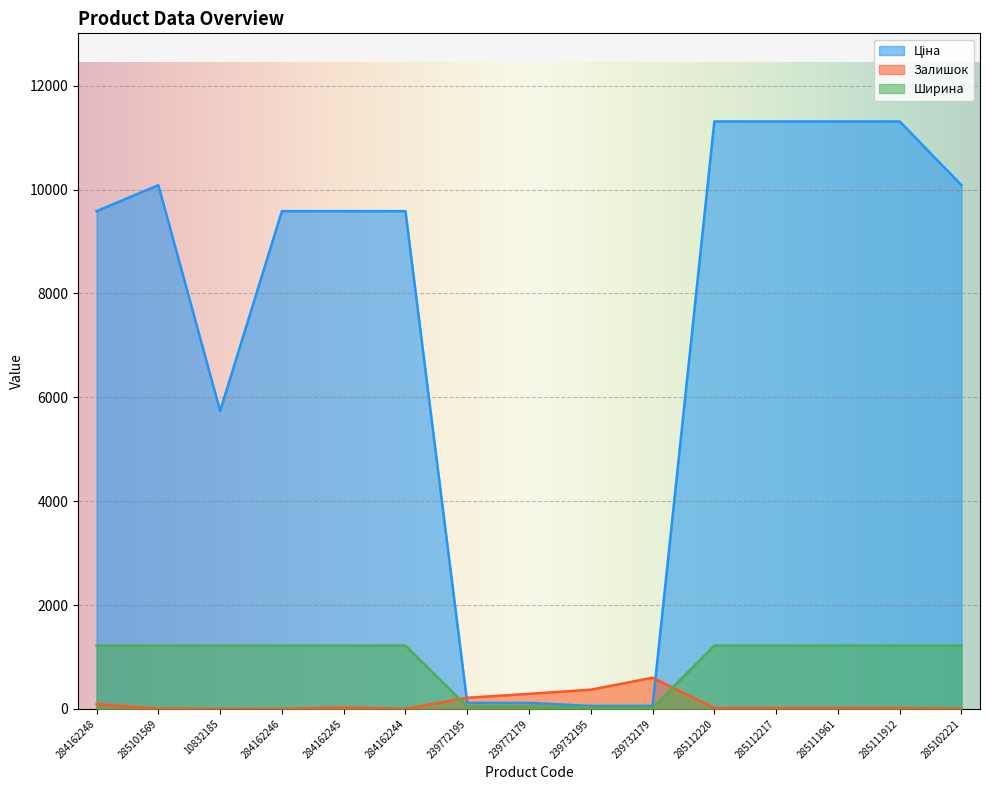

In Залишок, how many points are lower than both neighbors (excluding endpoints)?

1